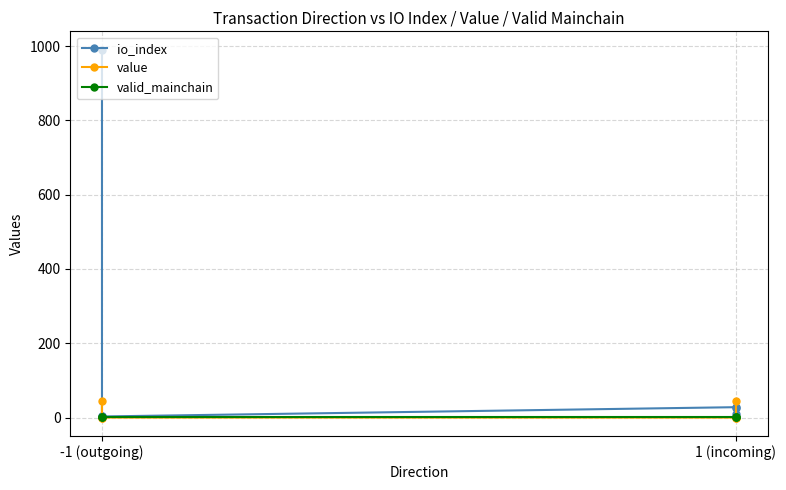

What is the difference between the maximum and second lowest values in the io_index series?

987.0